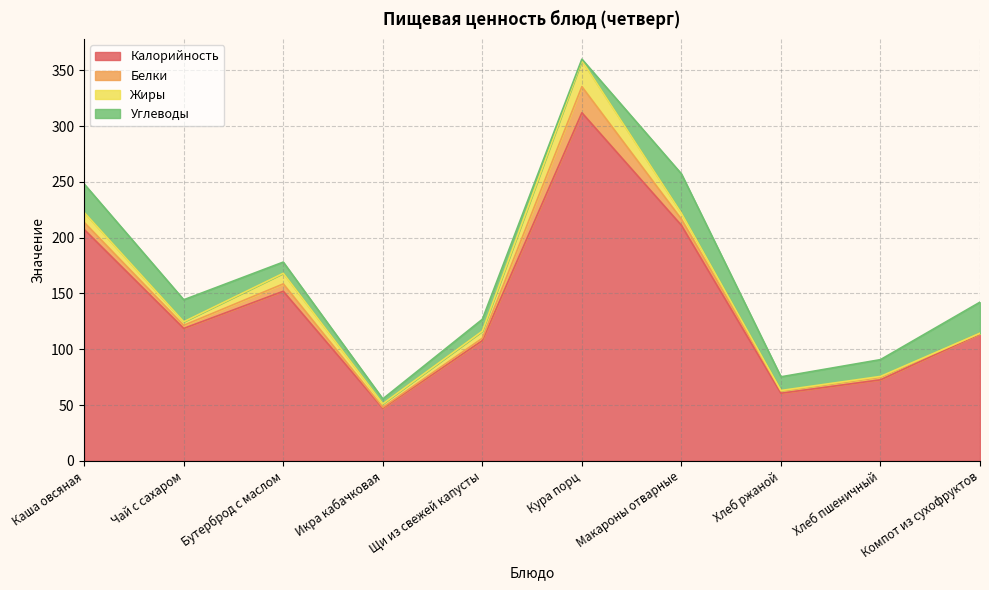

Reading left to right, list all the values displayed in this chart.

Калорийность: 207.4	118.7	152.0	47.2	107.8	312.0	211.1	60.6	72.6	113.8
Белки: 6.3	2.8	6.6	0.8	2.1	23.4	5.5	2.1	2.4	0.6
Жиры: 8.9	3.2	9.5	3.1	6.3	23.4	5.3	0.4	0.6	0.0
Углеводы: 25.5	19.7	10.1	4.4	10.6	1.2	35.3	12.3	15.1	27.9